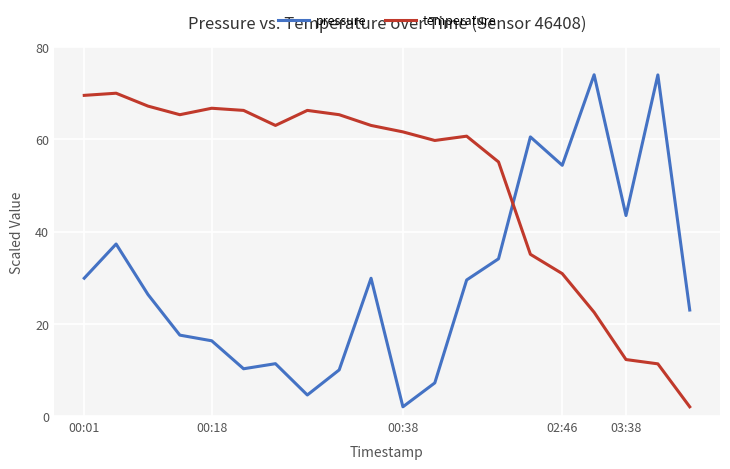

Which series has the largest total across all categories?

temperature